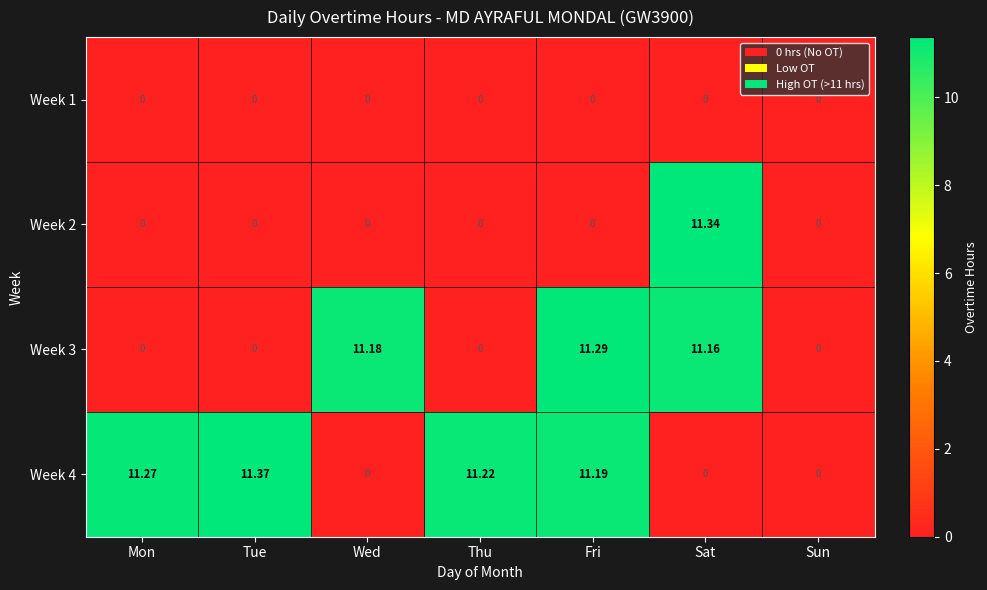

At which label does Week 4 first exceed 11?

Mon